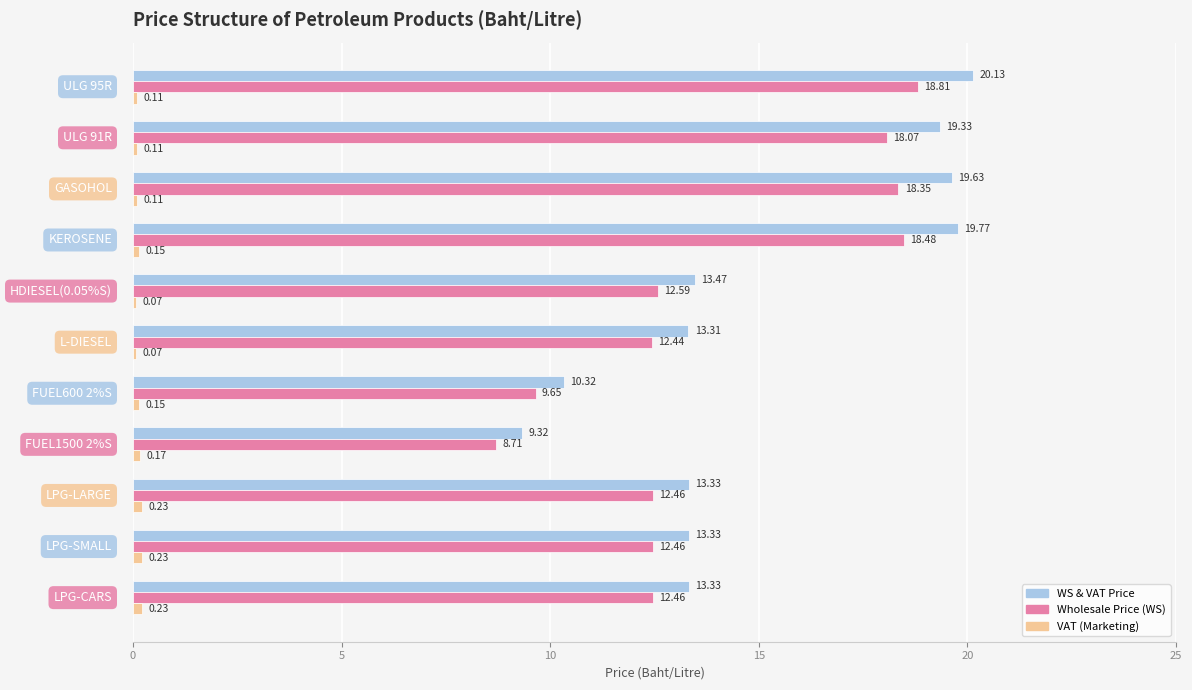

Which series has the largest total across all categories?

WS & VAT Price